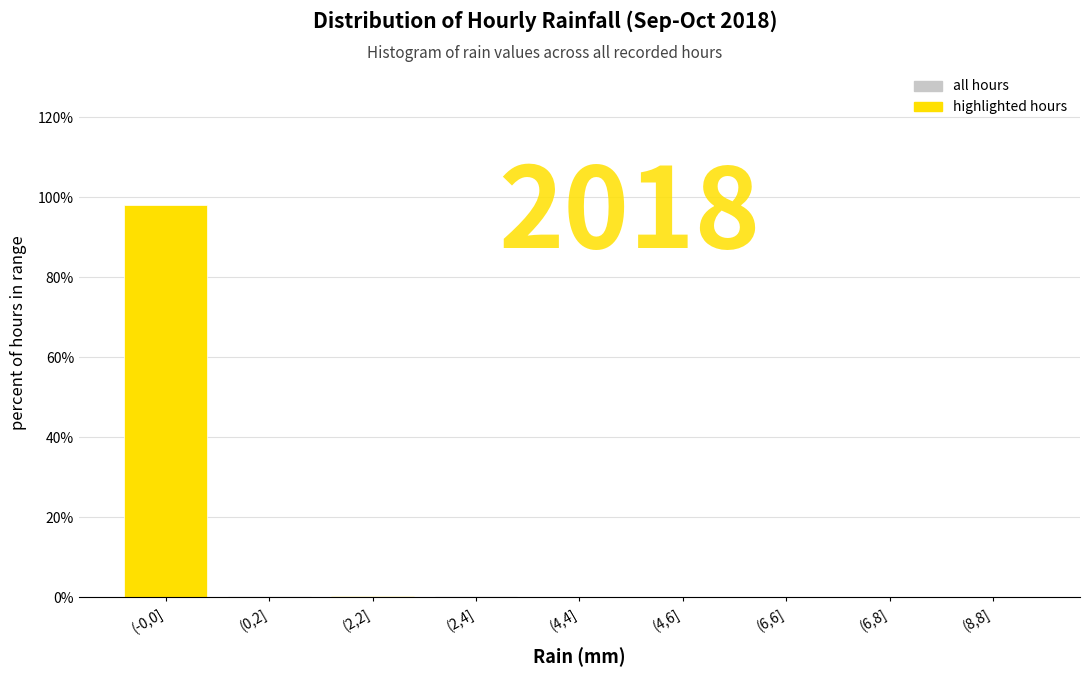

The chart shows a value of 0.2 at (4,6]. True or false?

True